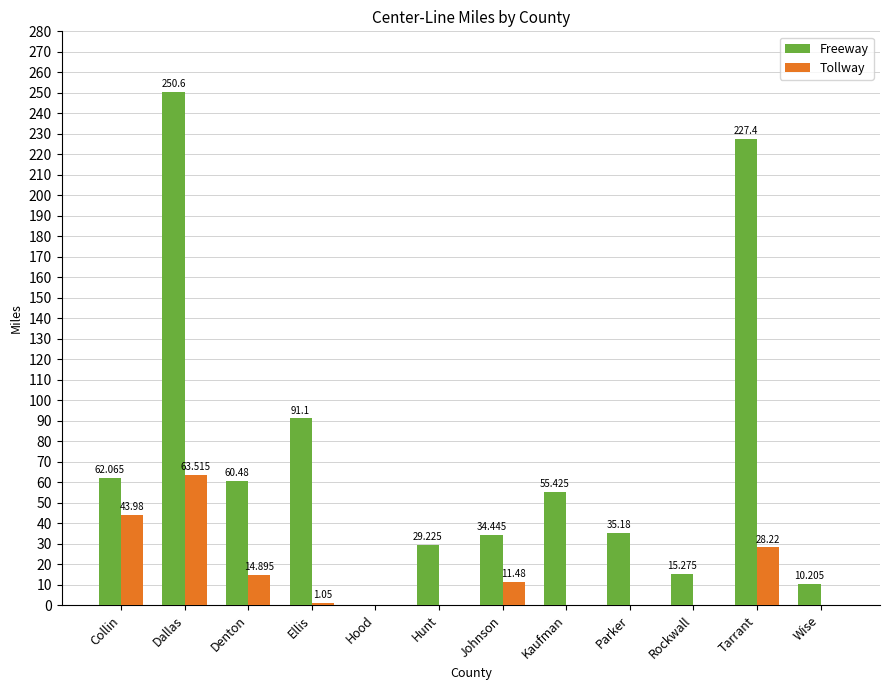

Which label corresponds to the largest value in the chart?

Dallas